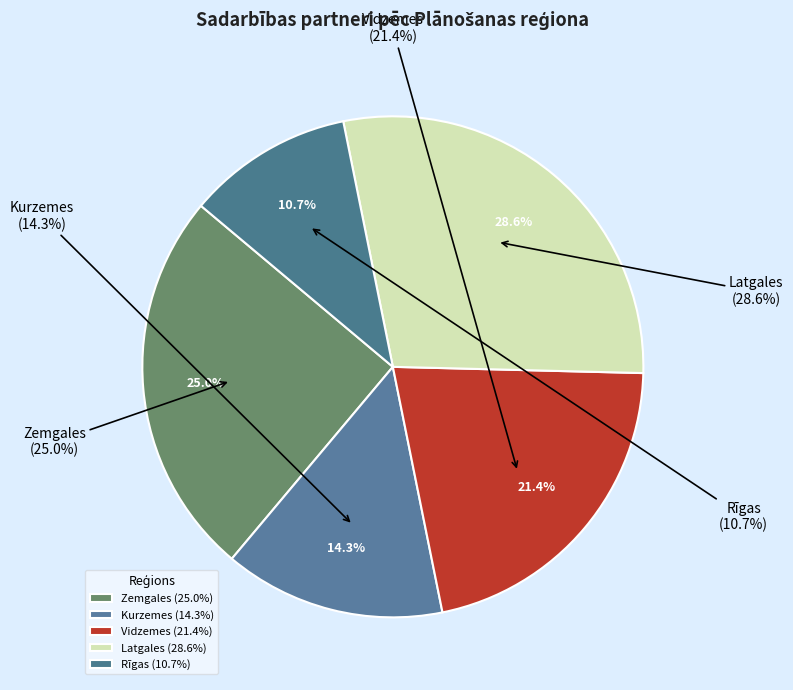

What percentage is NOT represented by Vidzemes?

78.6%